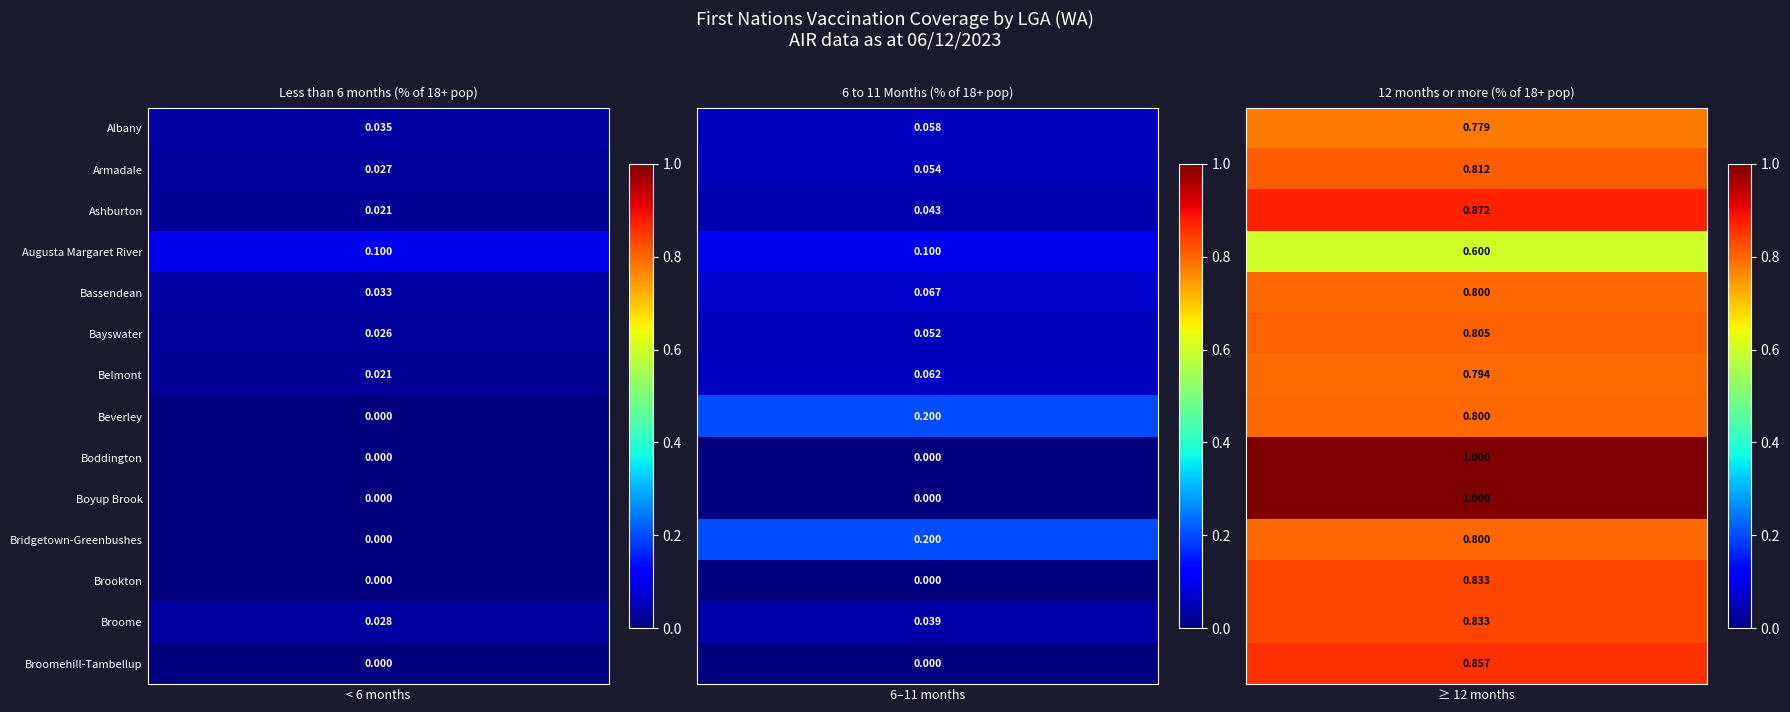

What is the spread (max minus min) of values at Boyup Brook?

1.0